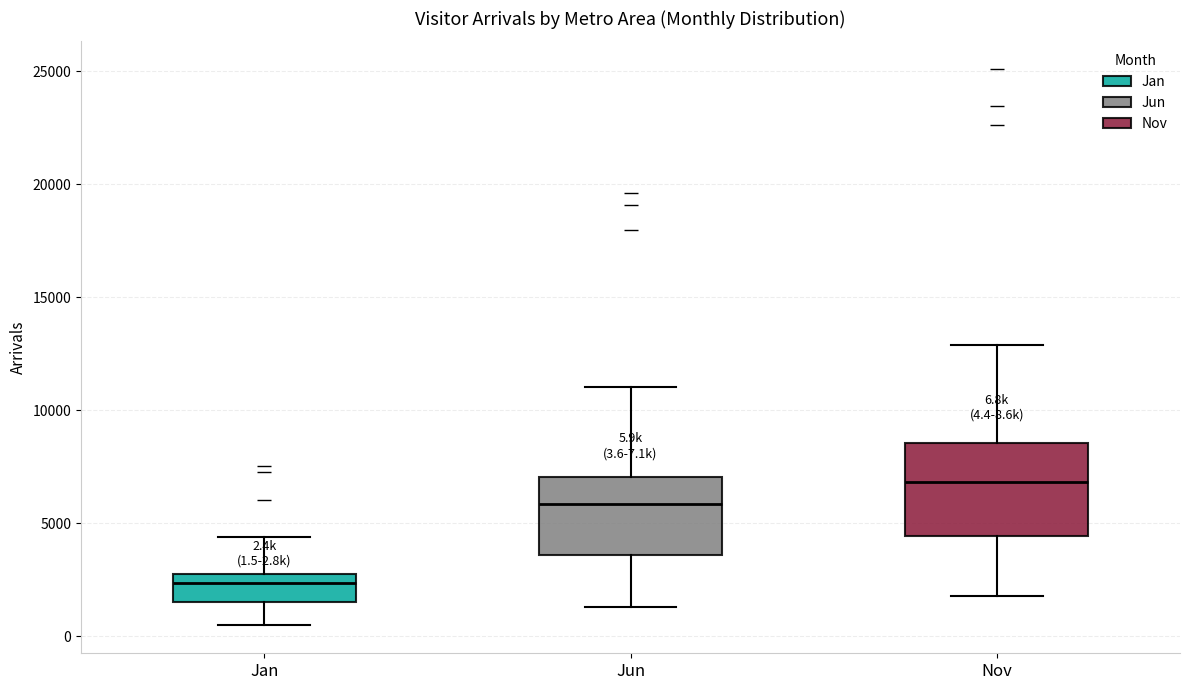

Which box has the highest median line?

Nov